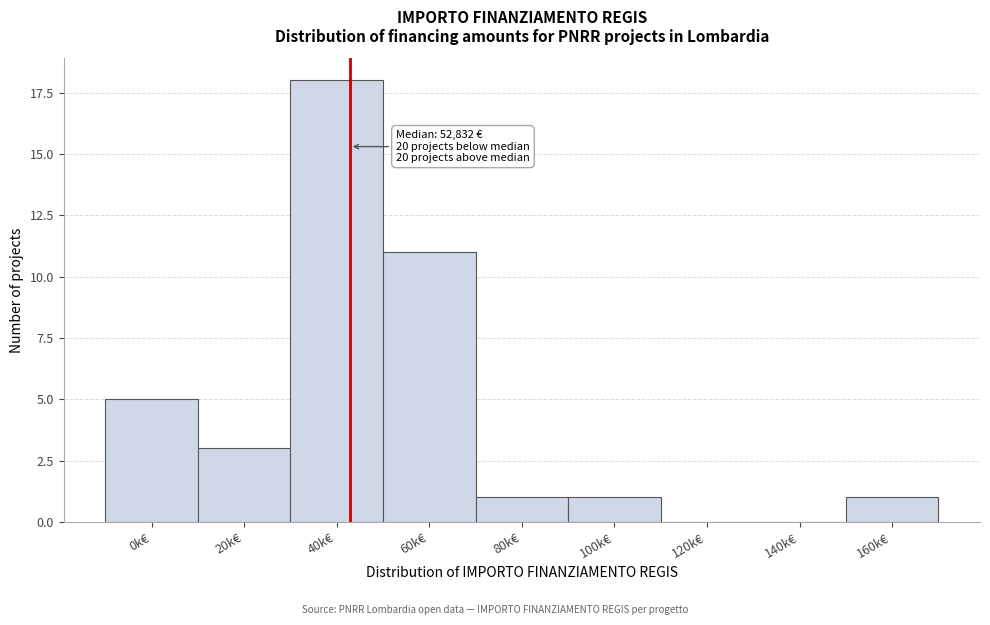

Reading left to right, list all the values displayed in this chart.

0k€=5	20k€=3	40k€=18	60k€=11	80k€=1	100k€=1	120k€=0	140k€=0	160k€=1